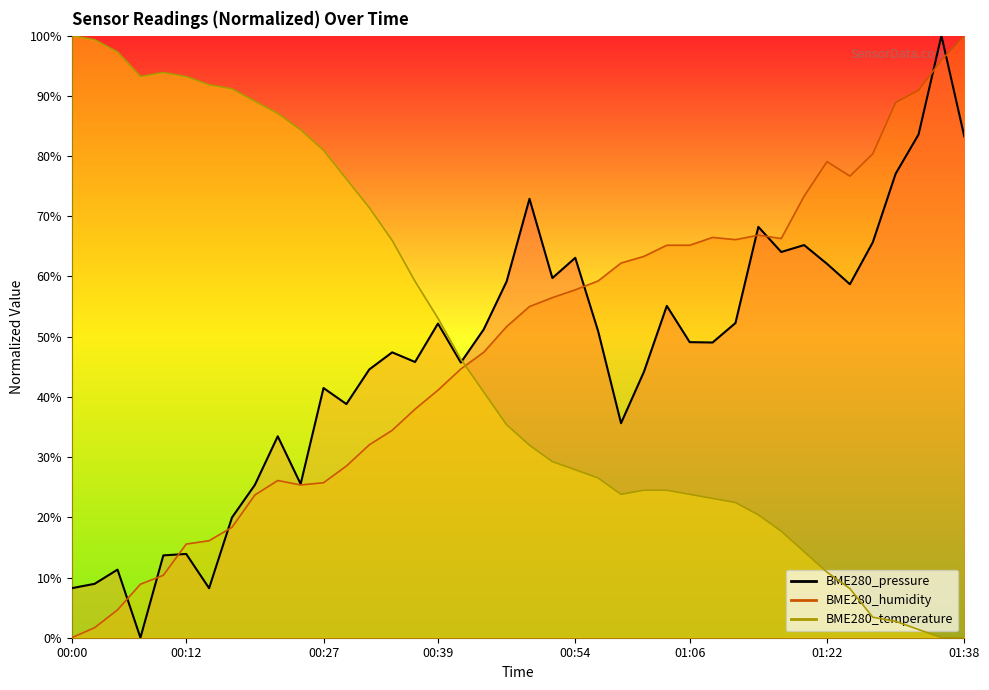

What is the difference between the highest and lowest values at 01:35?

100.0